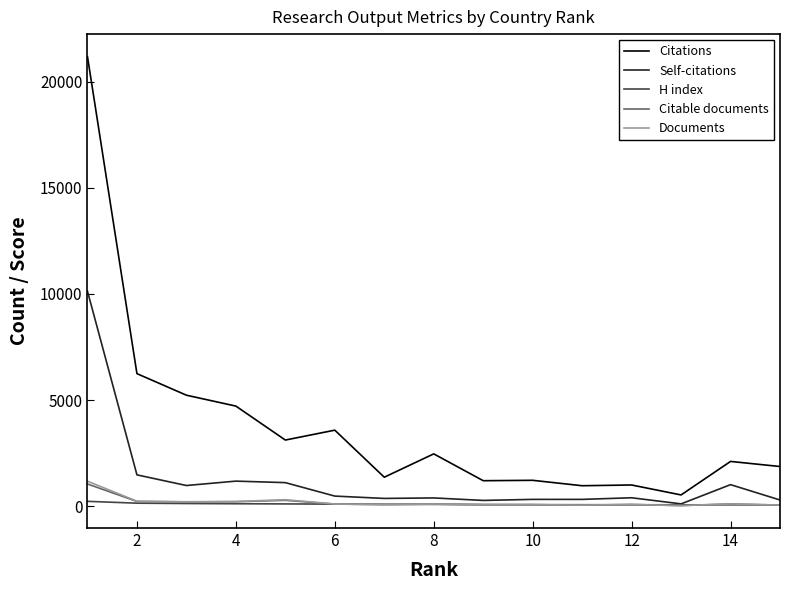

Which series has the largest range (max minus min)?

Citations